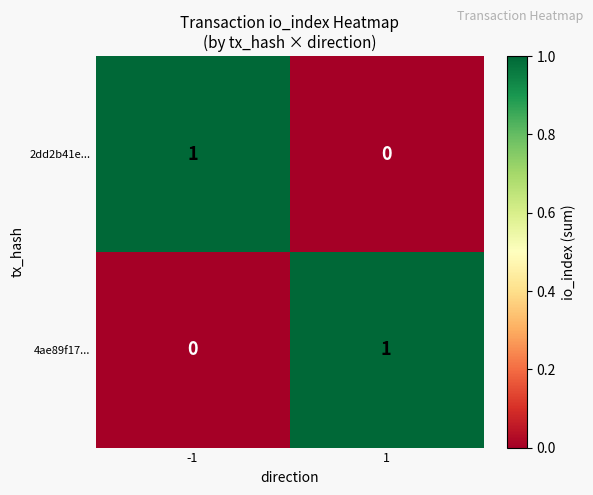

Count the number of categories in the chart.

2